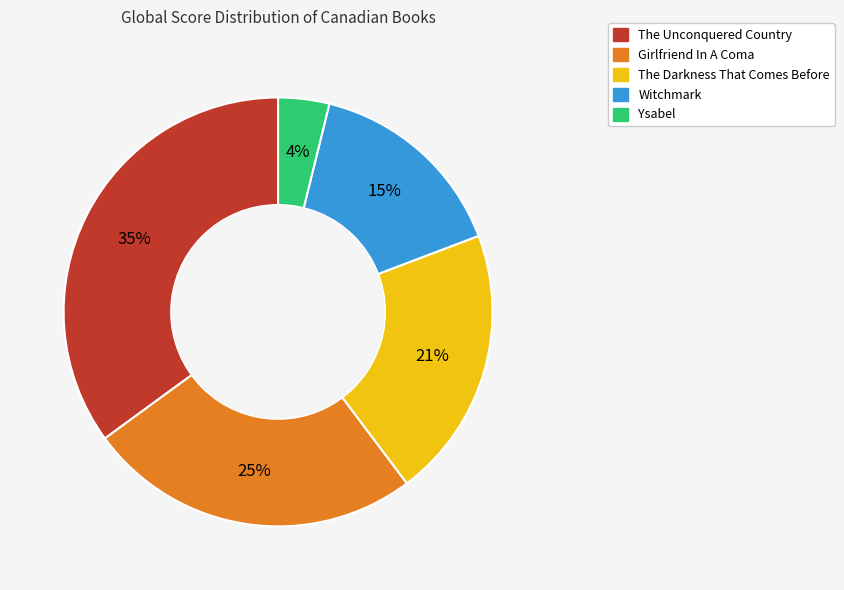

To the nearest percent, what is the difference between the largest and smallest slice percentages?

31%